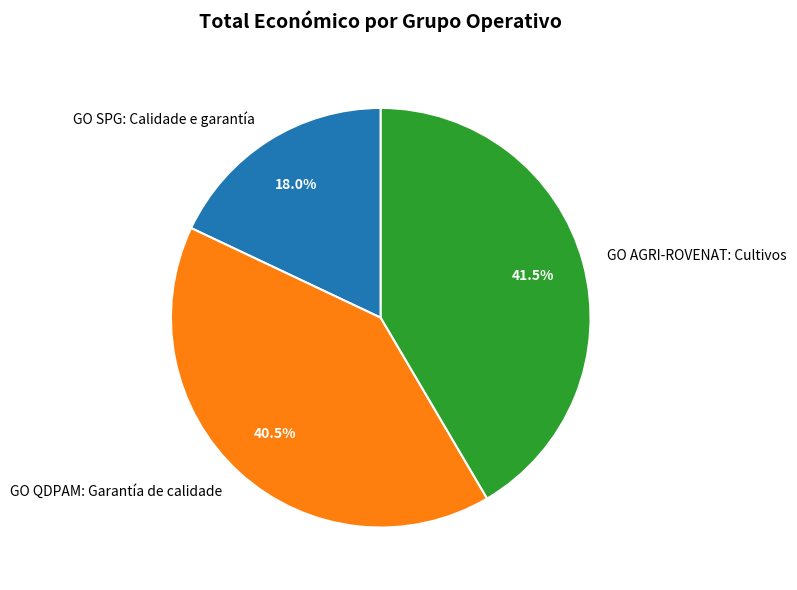

Is it true that GO AGRI-ROVENAT: Cultivos is 55% of the pie?

False